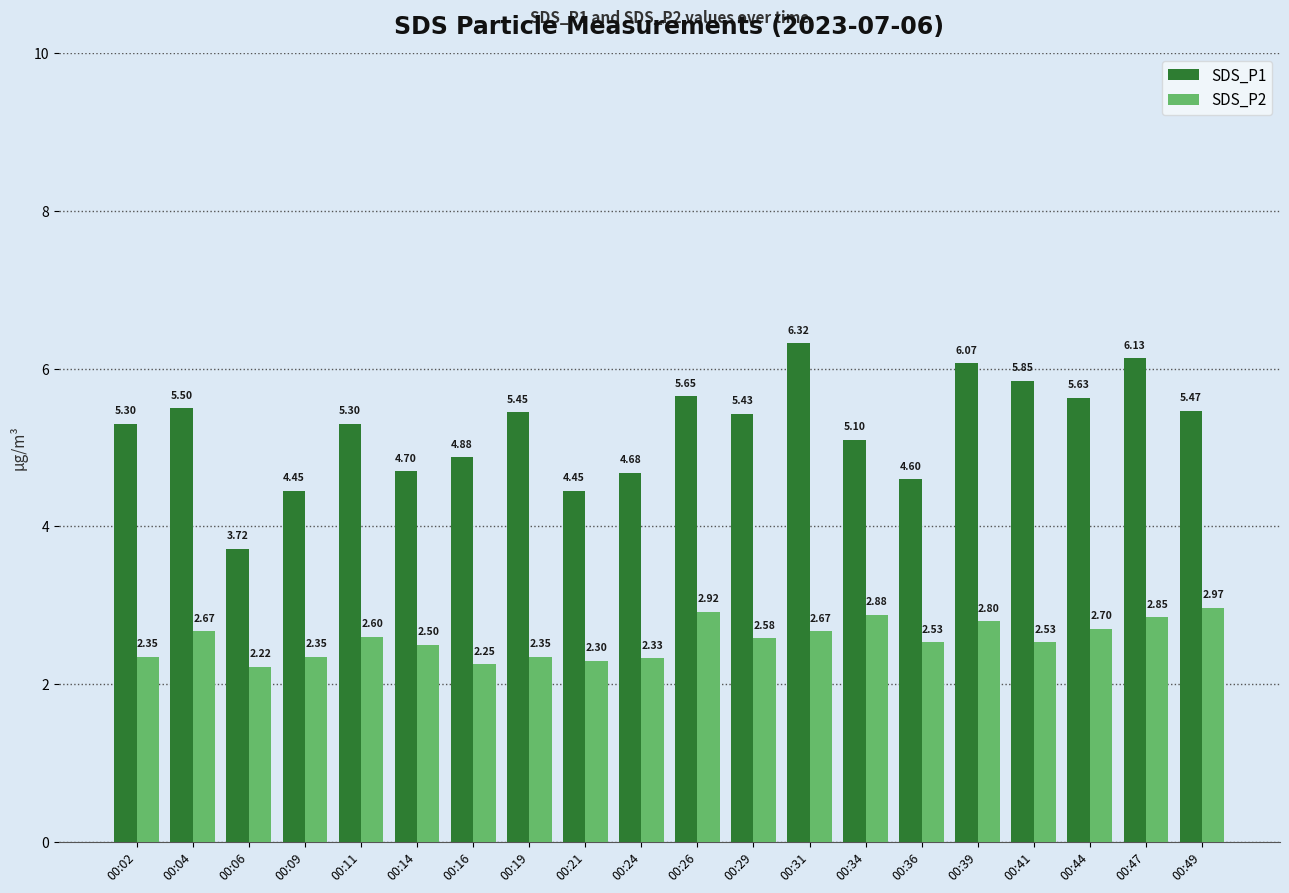

Rank the series by their maximum value, from highest to lowest.

SDS_P1, SDS_P2